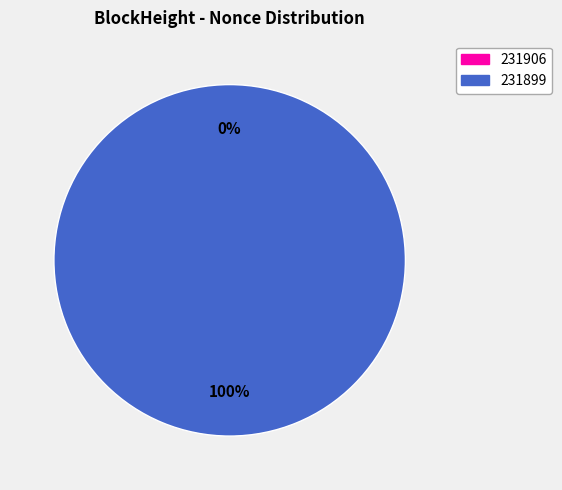

To the nearest percent, what portion does 231899 represent?

100%